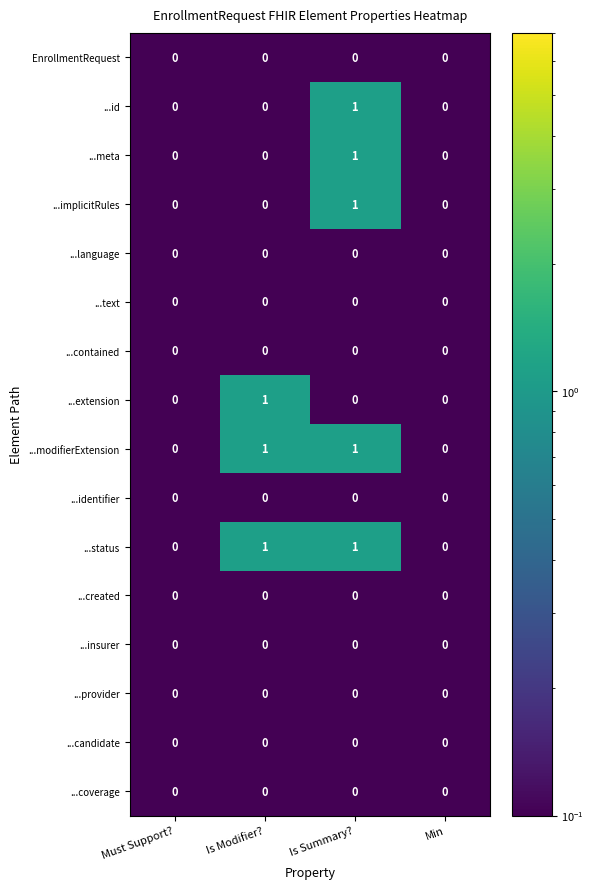

Count the ...meta values in the range 0 to 1.

4